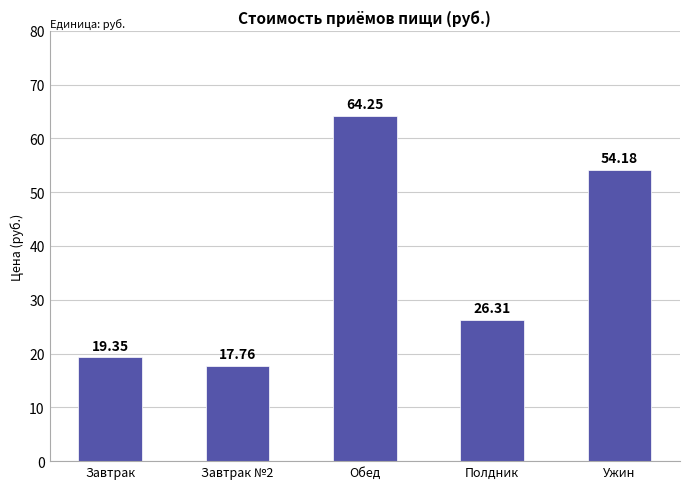

Are the bars grouped side by side (vs. stacked)?

No